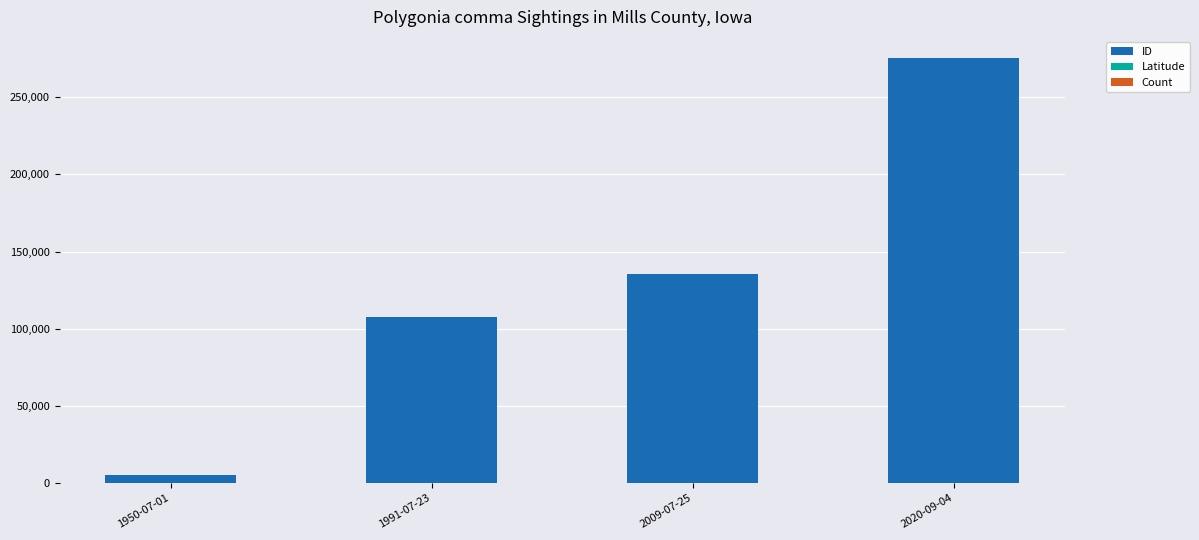

Are the bars grouped side by side (vs. stacked)?

No